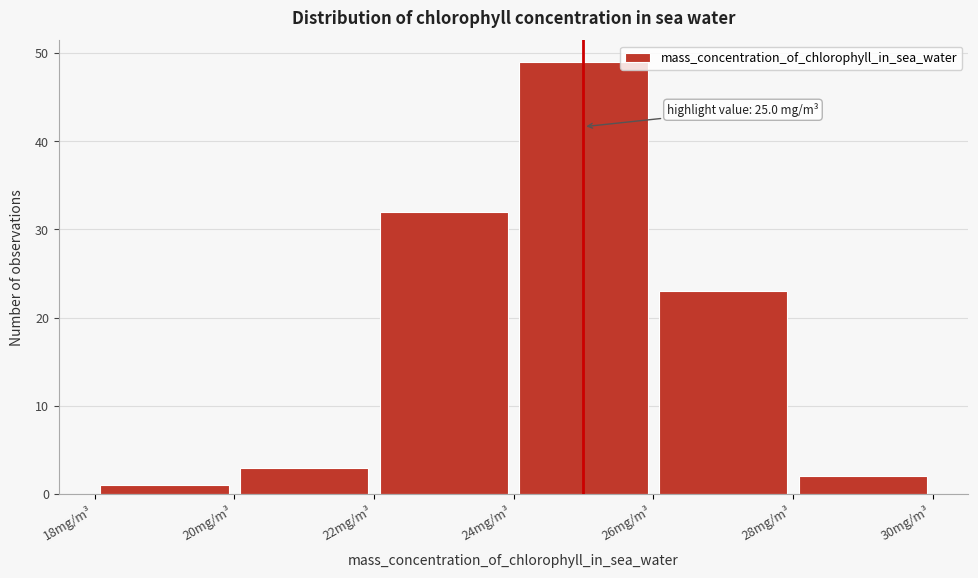

Which range on the x-axis has the tallest bar?

24 to 26